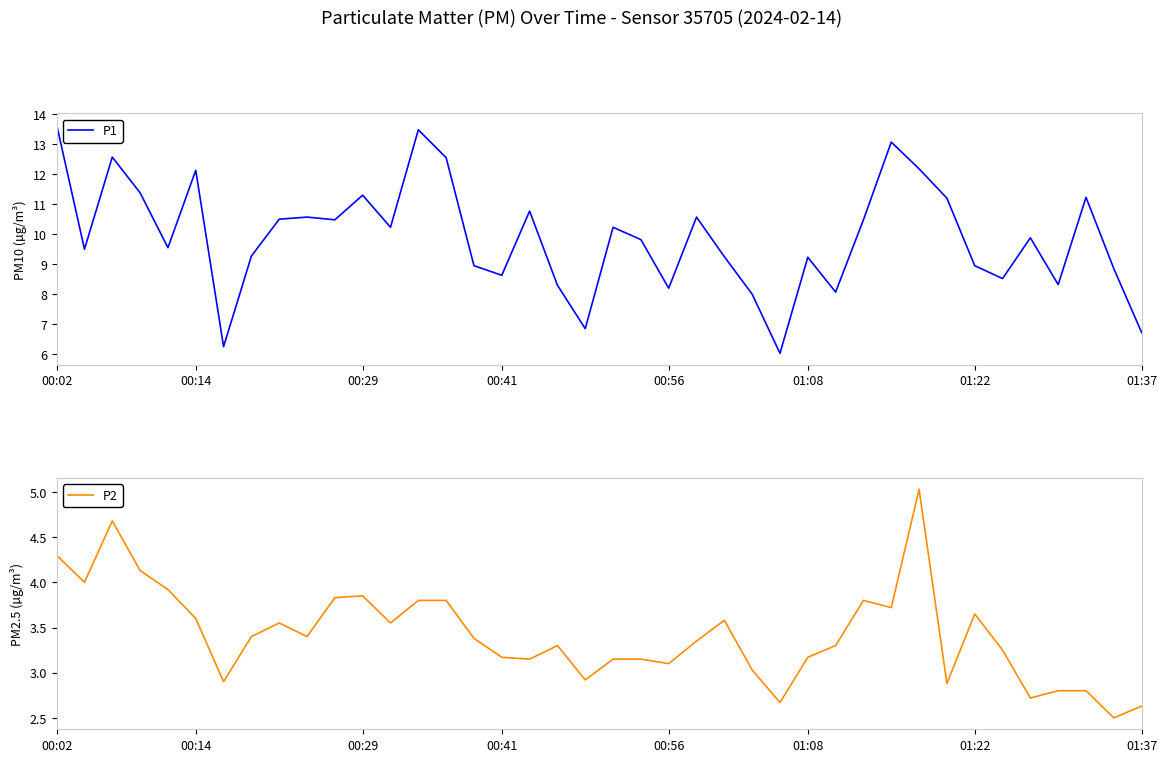

What is the highest value of the P1 series?

13.7